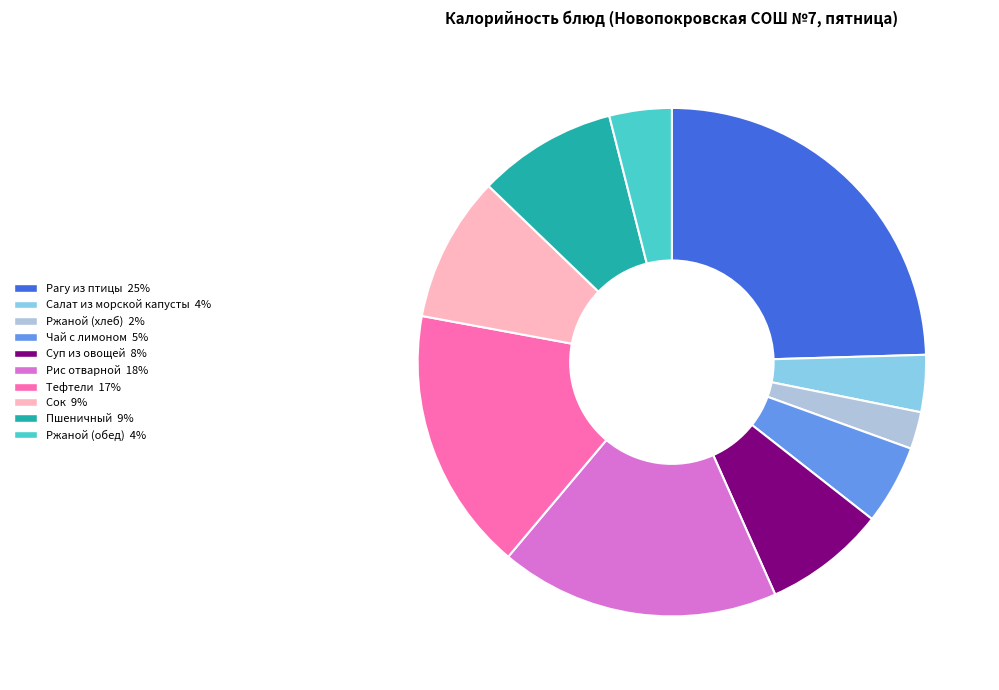

Is the sum of Тефтели and Чай с лимоном greater than half?

No